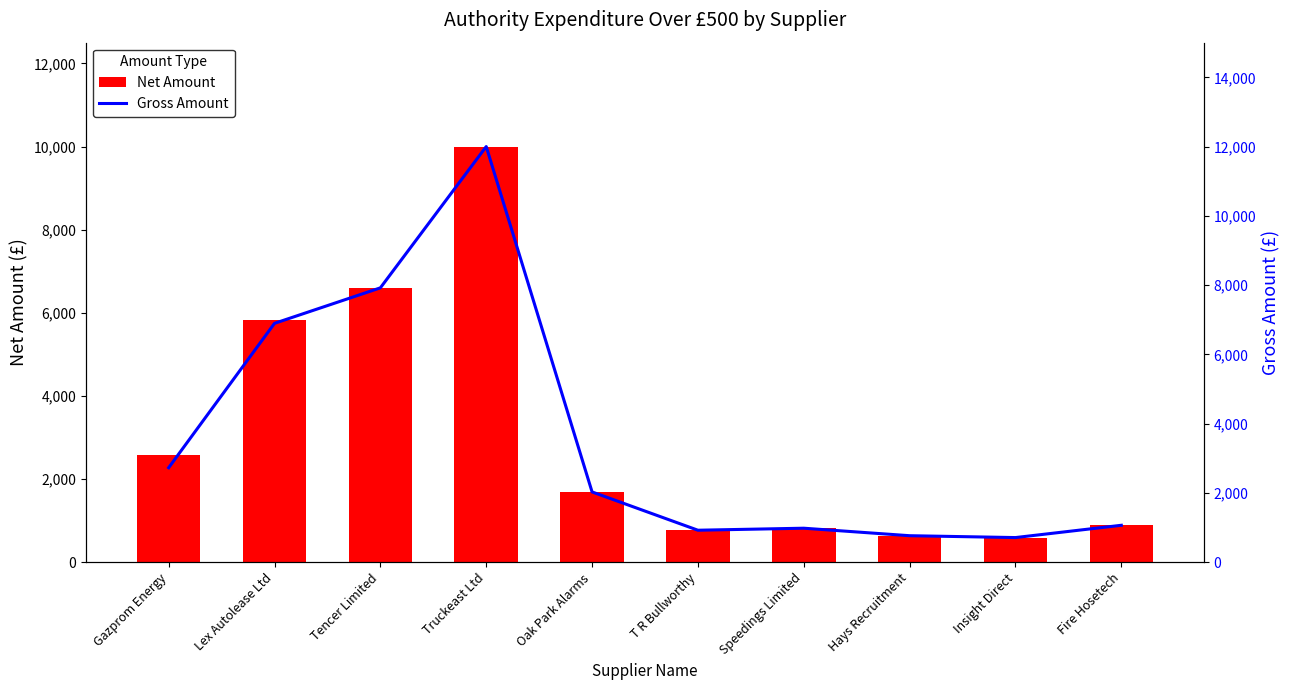

What is the label of the 7th bar from the right?

Truckeast Ltd